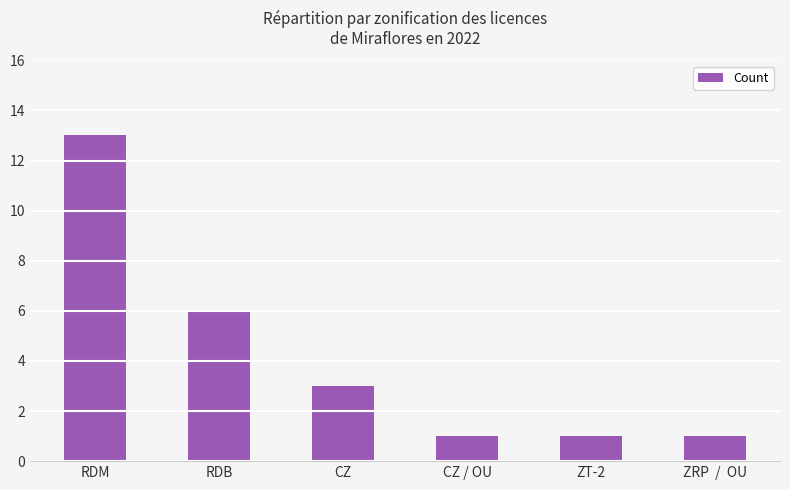

Where is the data nearest to the value 7?

RDB